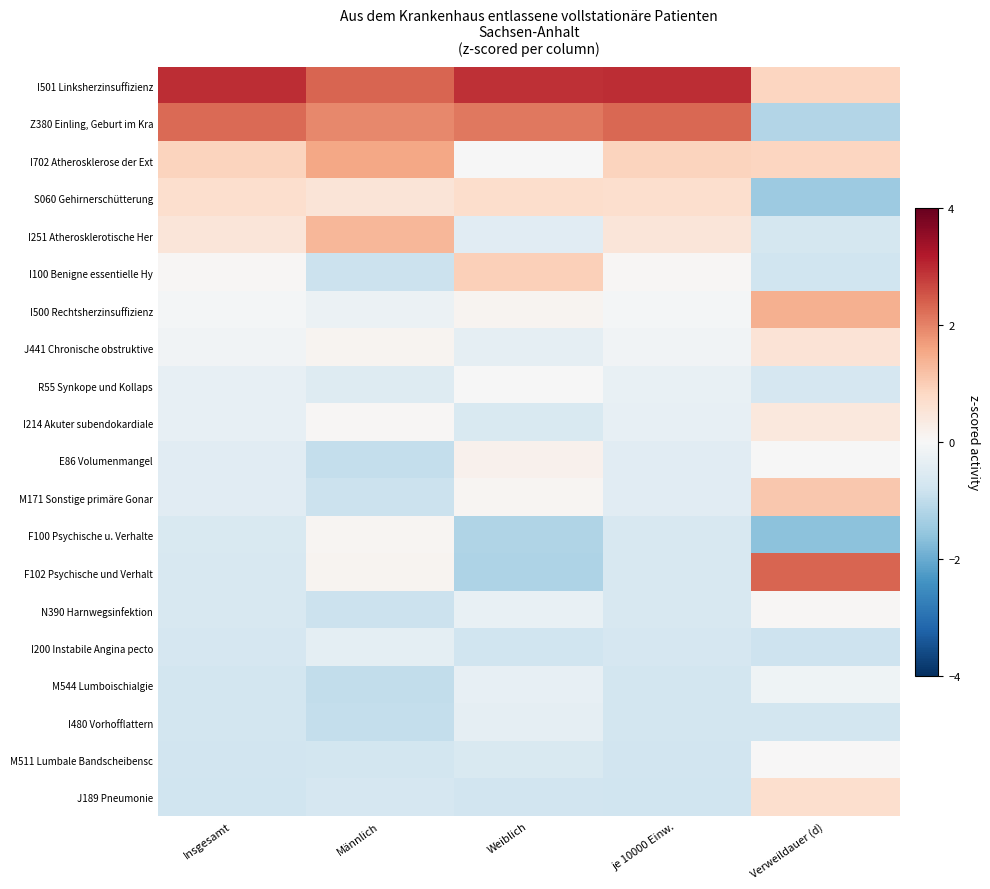

At Männlich, list the series in order from smallest to largest.

M544 Lumboischialgie, I480 Vorhofflattern, E86 Volumenmangel, M171 Sonstige primäre Gonar, I100 Benigne essentielle Hy, N390 Harnwegsinfektion, M511 Lumbale Bandscheibensc, J189 Pneumonie, R55 Synkope und Kollaps, I200 Instabile Angina pecto, I500 Rechtsherzinsuffizienz, I214 Akuter subendokardiale, F100 Psychische u. Verhalte, F102 Psychische und Verhalt, J441 Chronische obstruktive, S060 Gehirnerschütterung, I251 Atherosklerotische Her, I702 Atherosklerose der Ext, Z380 Einling, Geburt im Kra, I501 Linksherzinsuffizienz